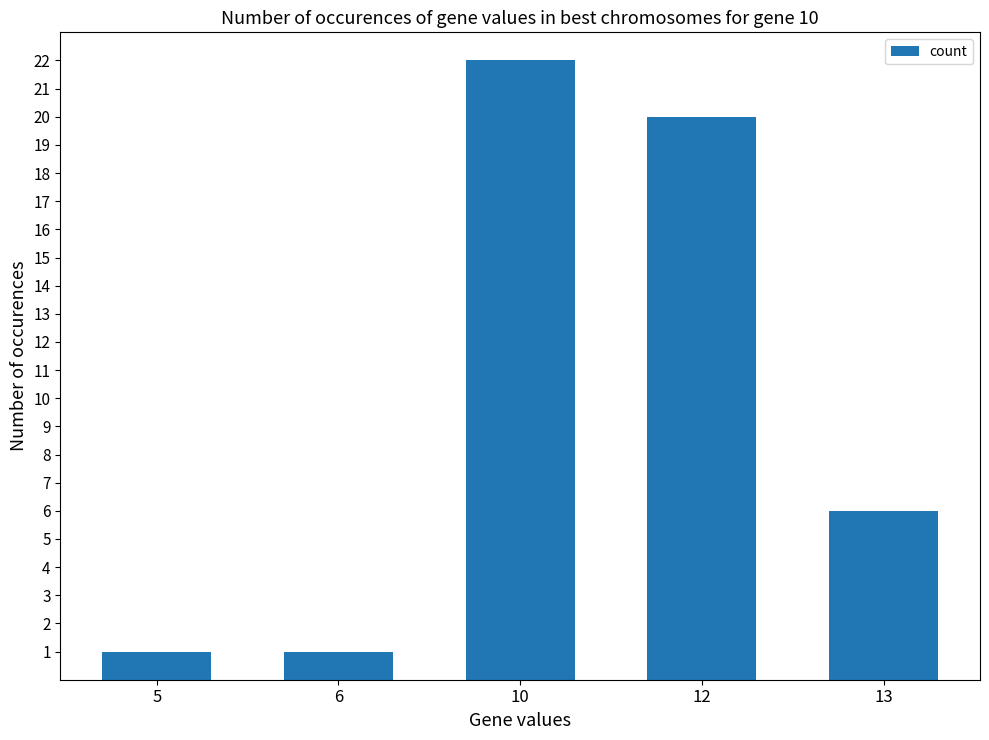

At which label is the value closest to 11?

13